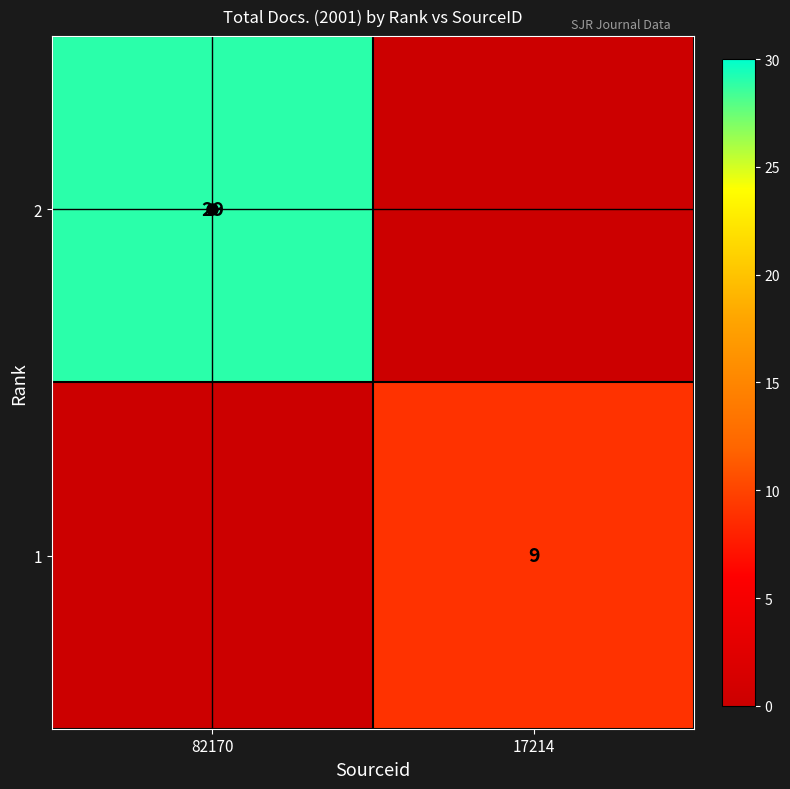

What is the difference between the 1 values at 82170 and 17214?

9